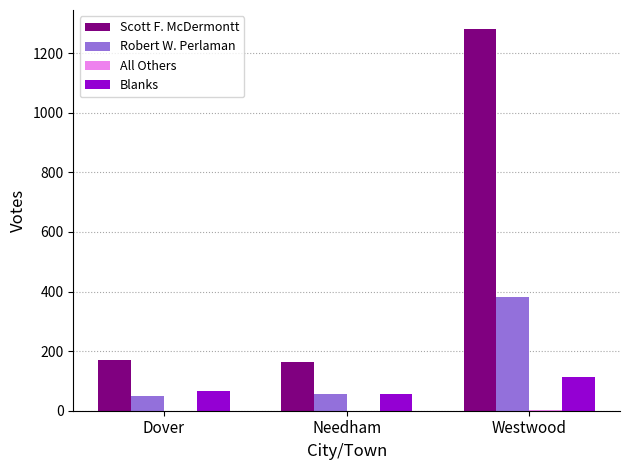

What is the approximate value of Scott F. McDermontt at Dover?

170